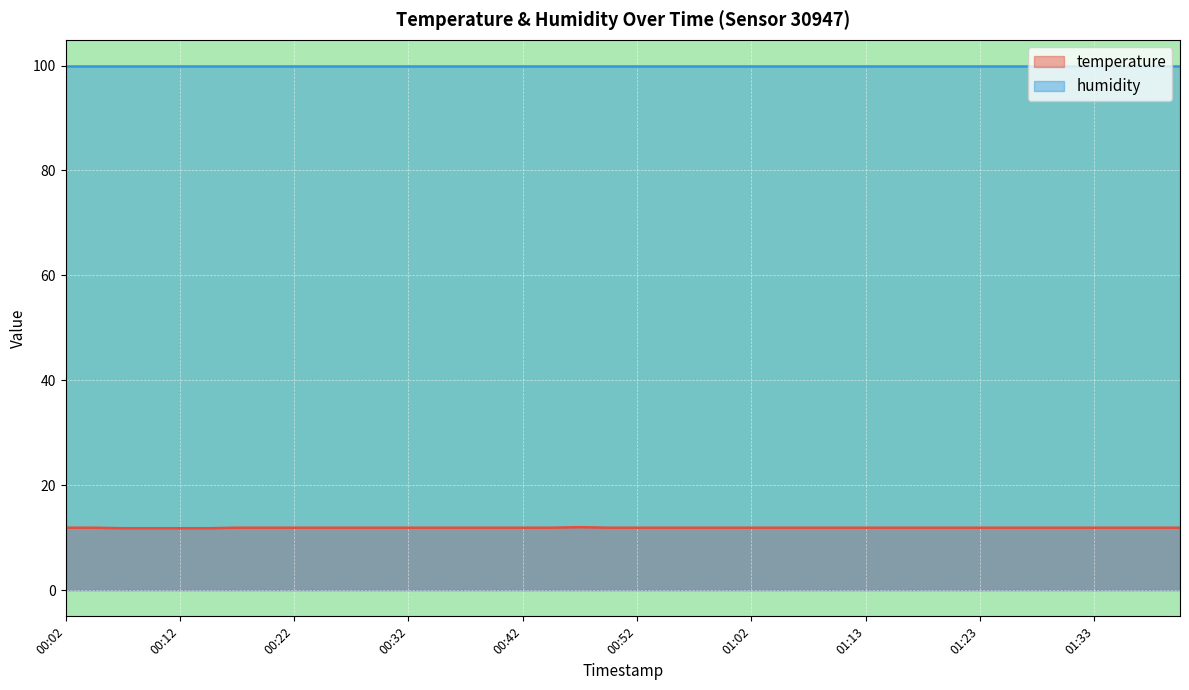

Count the values in the range 11 to 12.

40